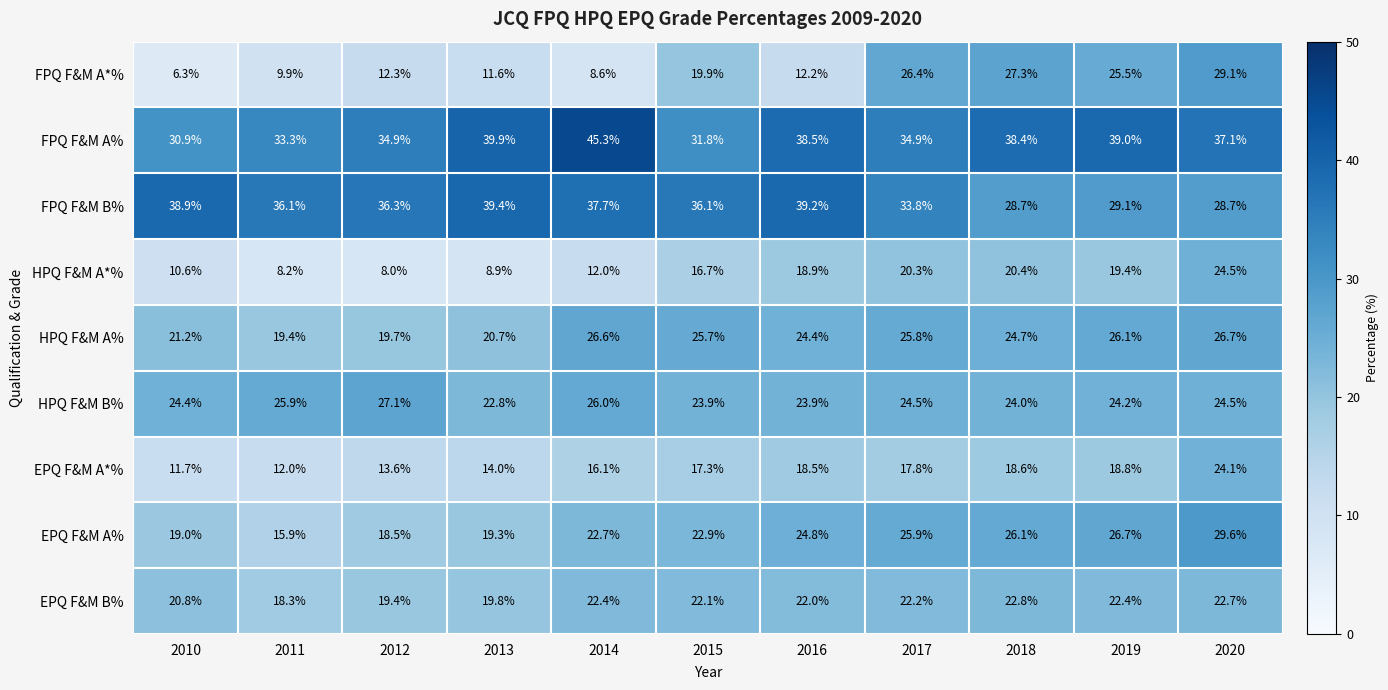

True or false: FPQ F&M B% has a value of 52.1 at 2017.

False